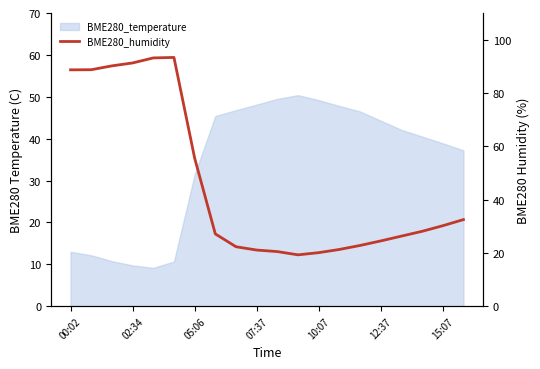

True or false: there are more than 1 points higher than both neighbors.

False